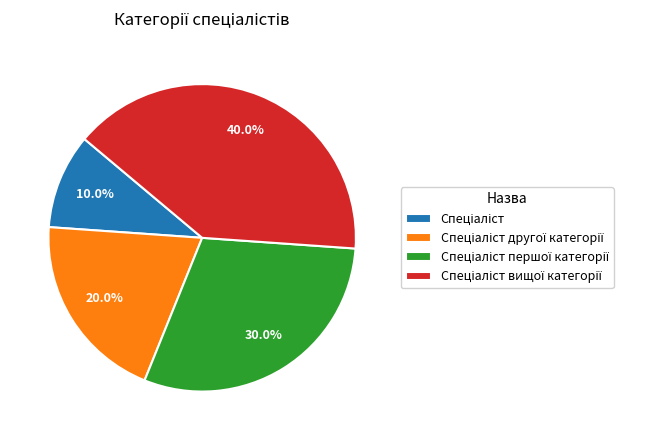

Is there a majority slice in this chart?

No